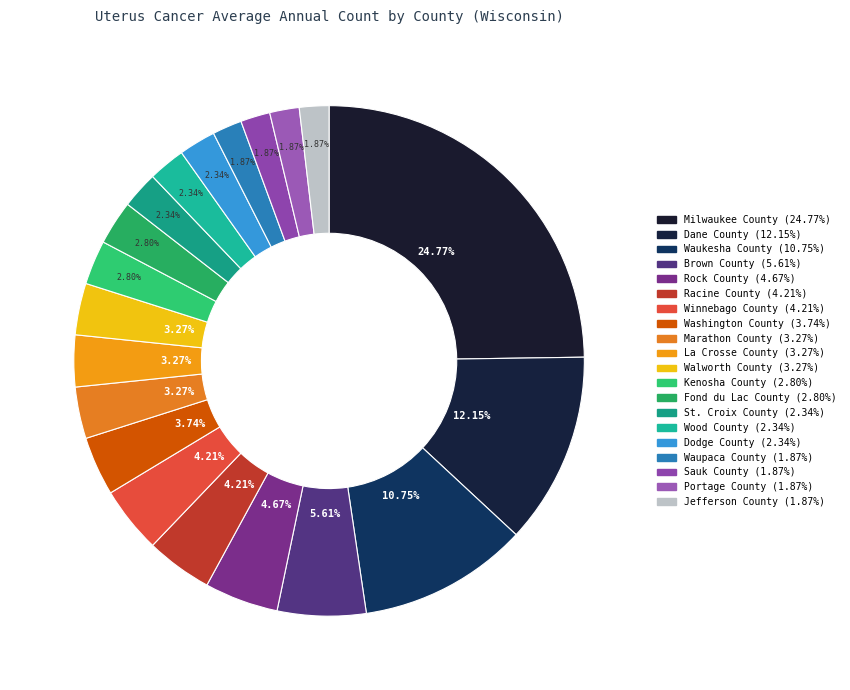

How much of the chart is everything except La Crosse County?

96.7%